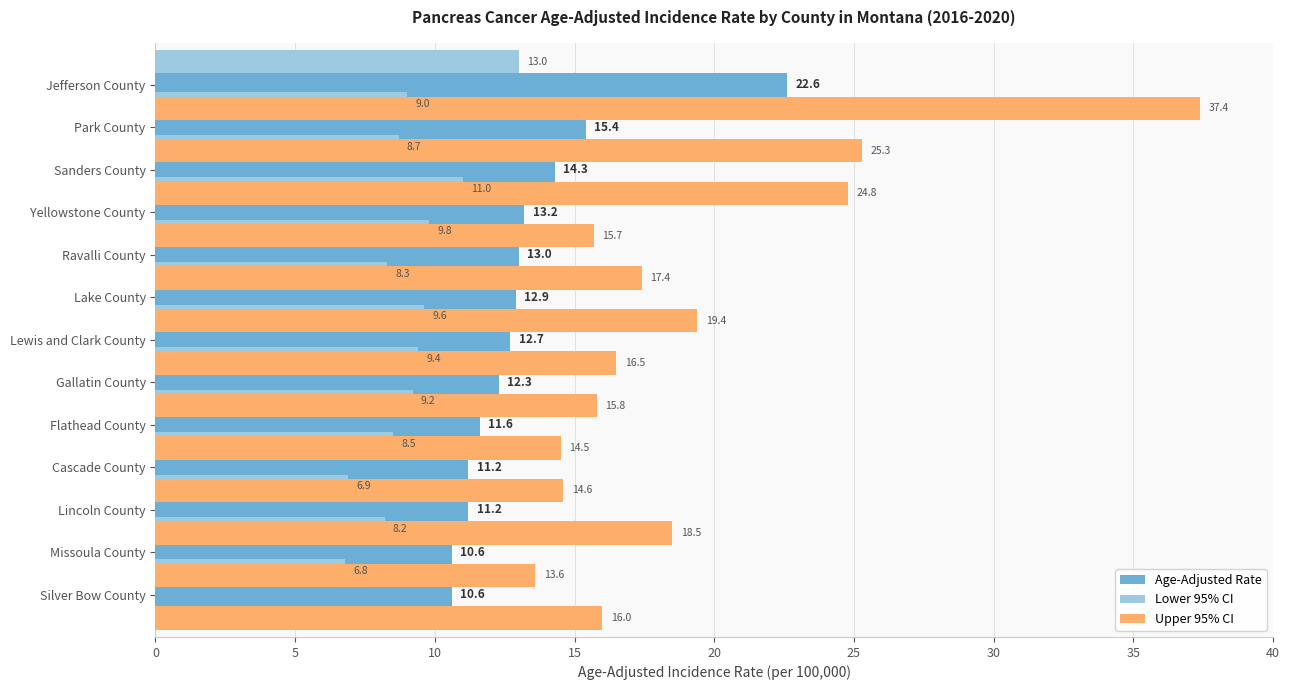

Between 35 and 9, which series saw the biggest shift?

Upper 95% CI